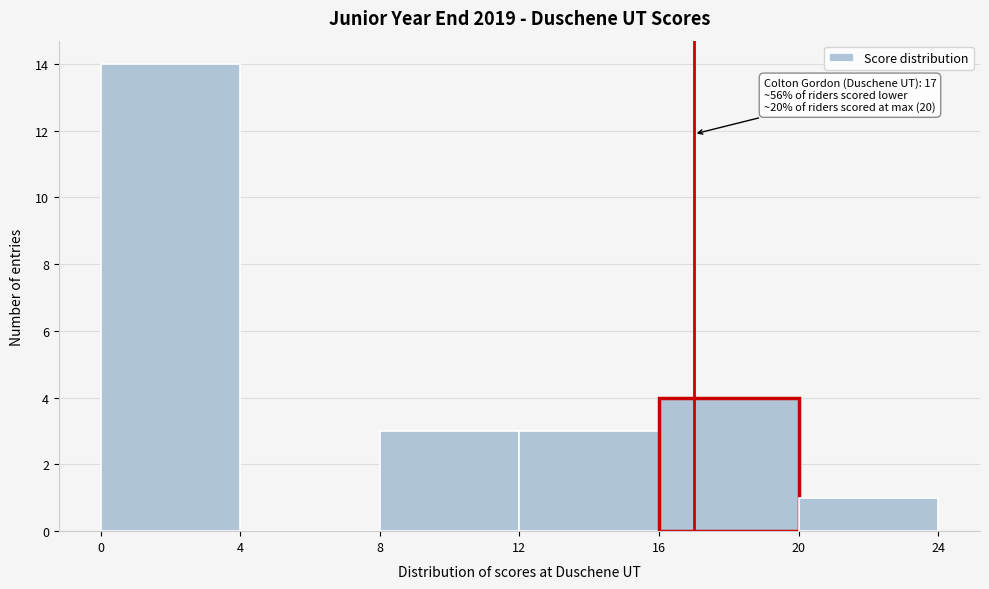

Over which range of the x-axis is the bar tallest?

0 to 4